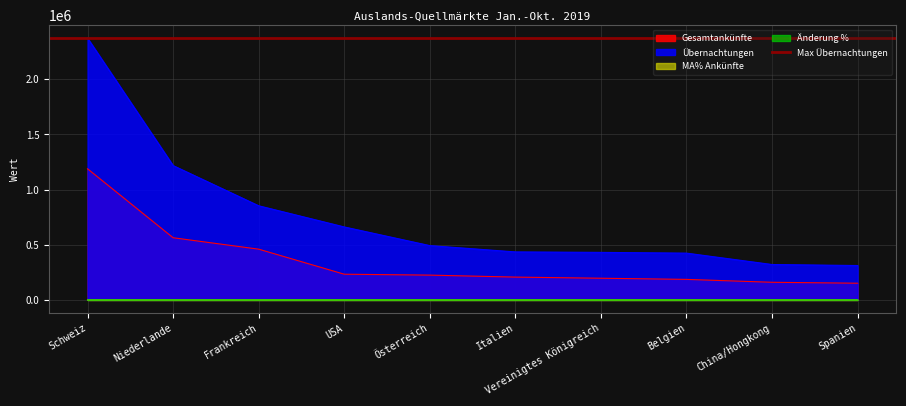

At which label is Übernachtungen closest to 1342518?

Niederlande